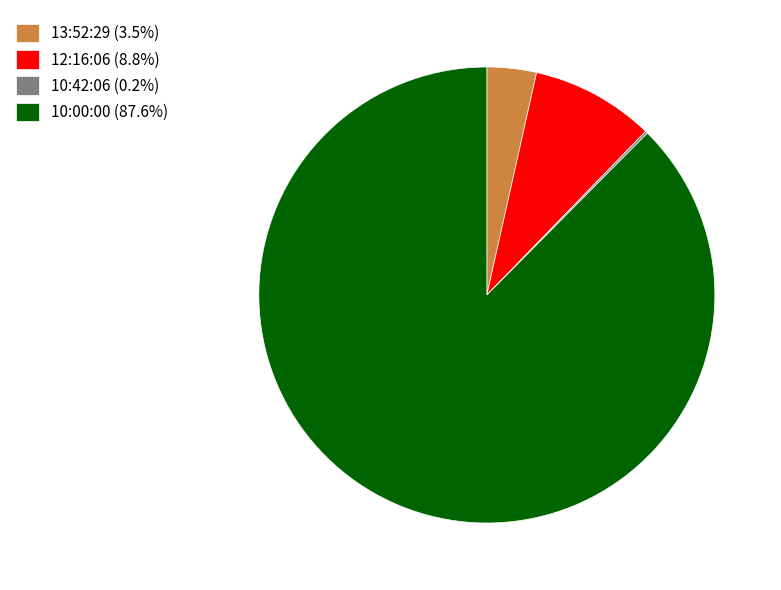

Which category has the biggest portion of the pie?

10:00:00